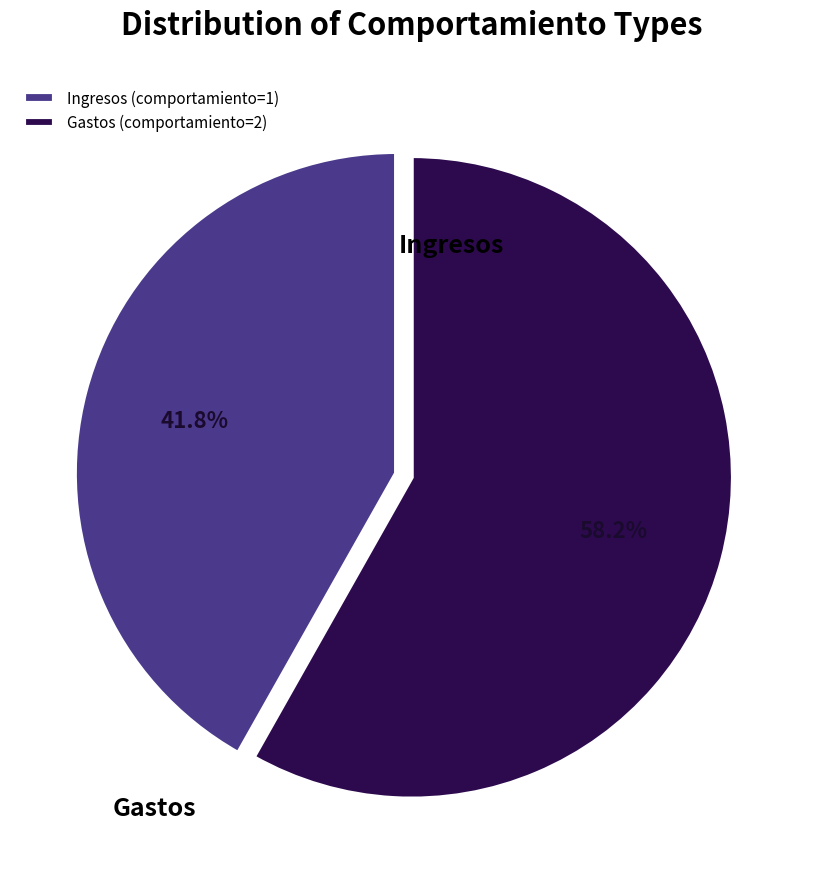

To the nearest percent, what is the average slice percentage?

50%